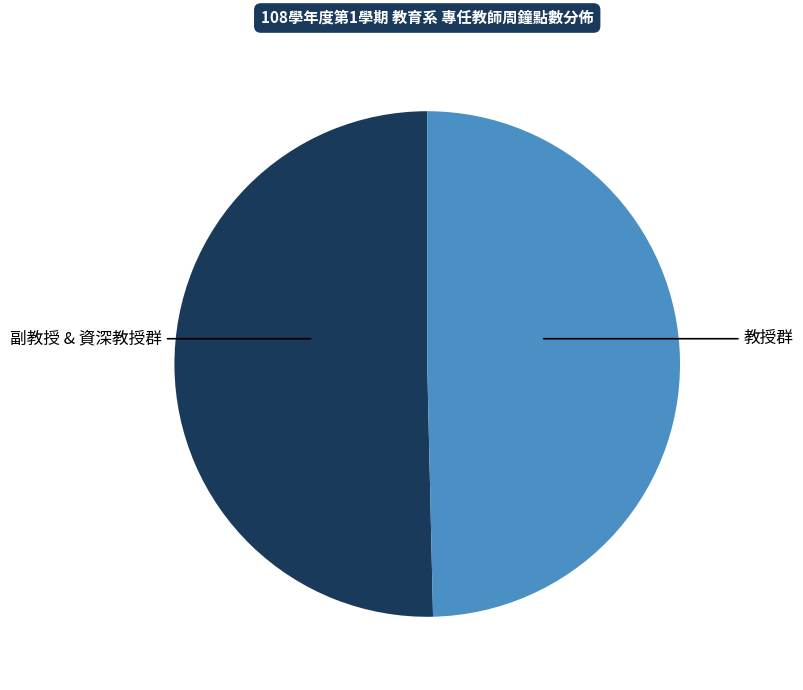

The 教授群 slice represents 38% of the pie. True or false?

False